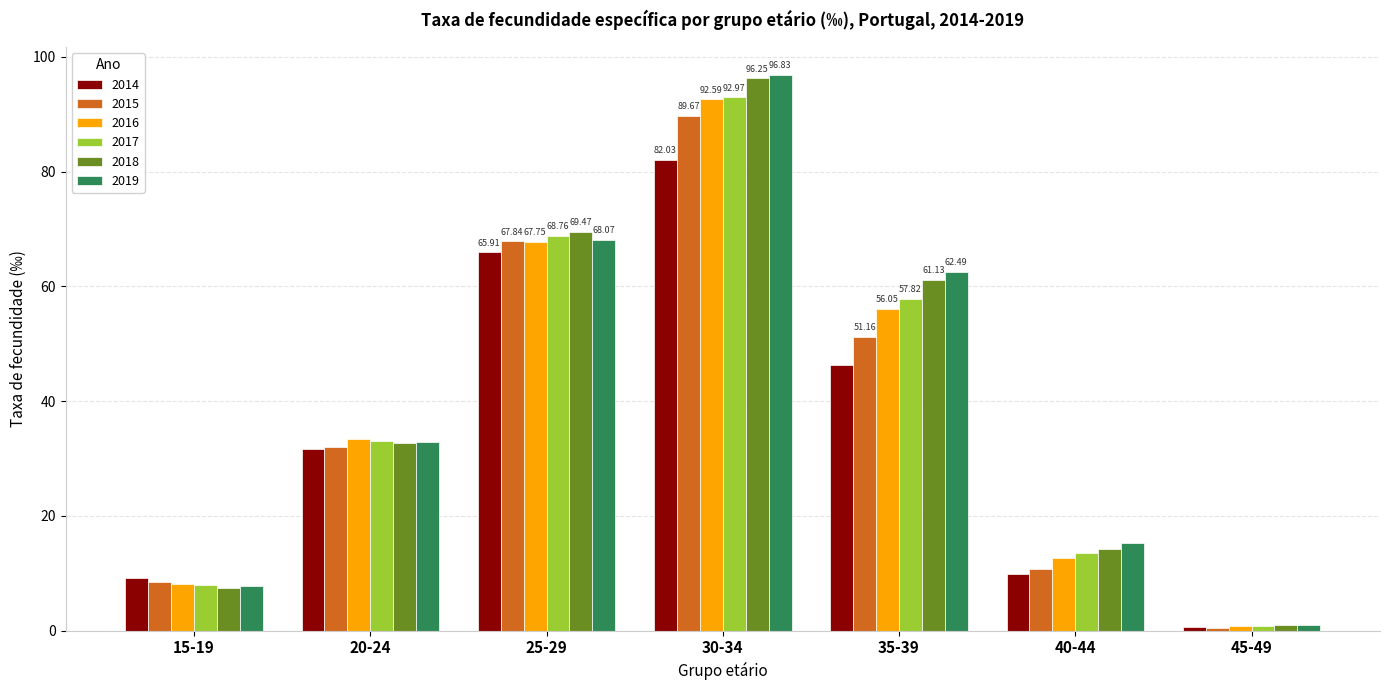

What position from the right is 20-24?

6